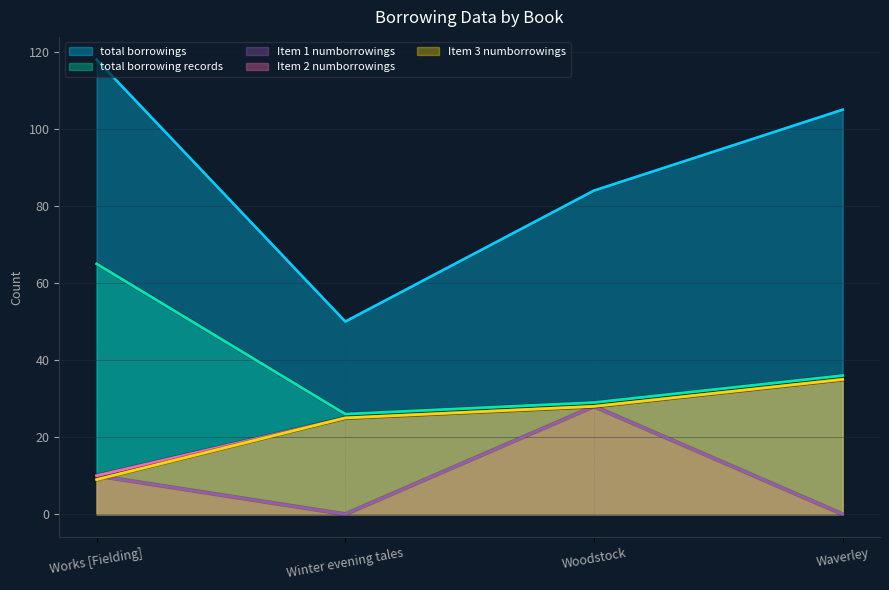

What is the difference between the total borrowing records values at Works [Fielding] and Waverley?

29